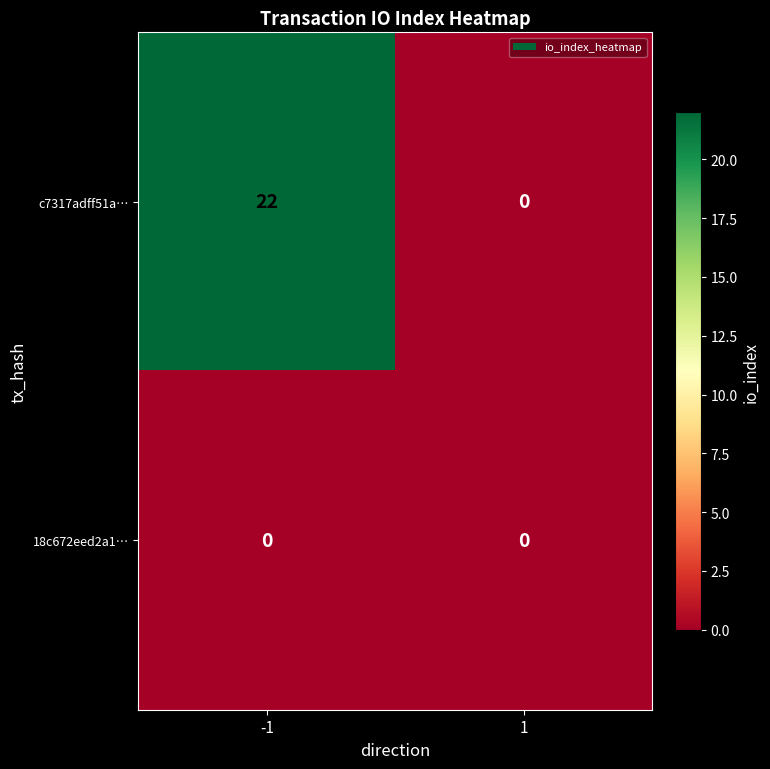

List the series in order of their peak value, highest first.

c7317adff51a…, 18c672eed2a1…